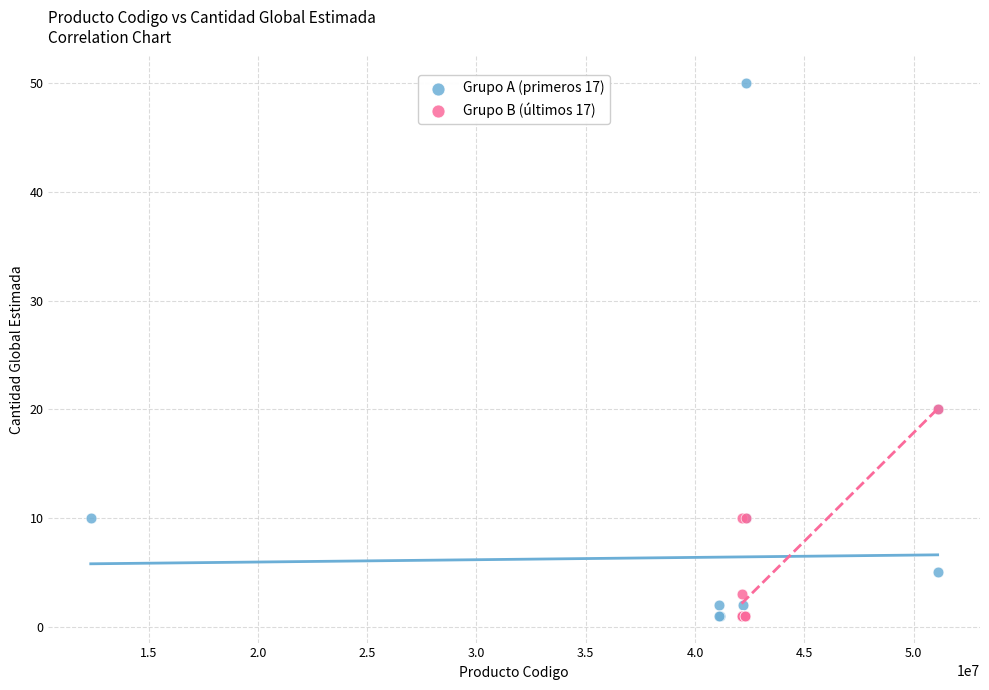

Which series contains the highest Y value?

Grupo A (primeros 17)